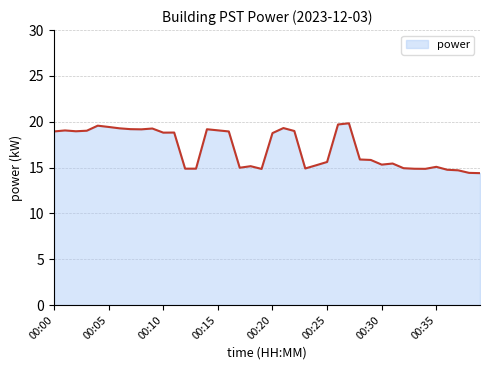

What is the minimum value shown in the chart?

14.4